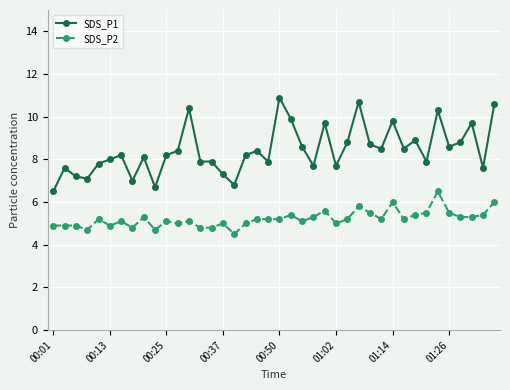

Which series has the largest total across all categories?

SDS_P1